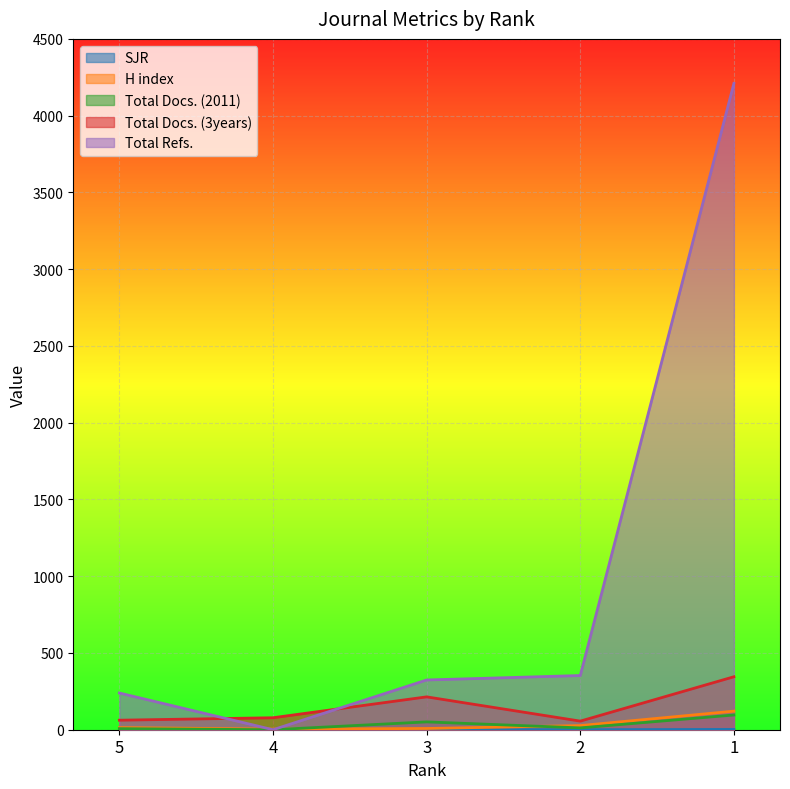

What is the value of the SJR point at the 4th from the left?

0.3